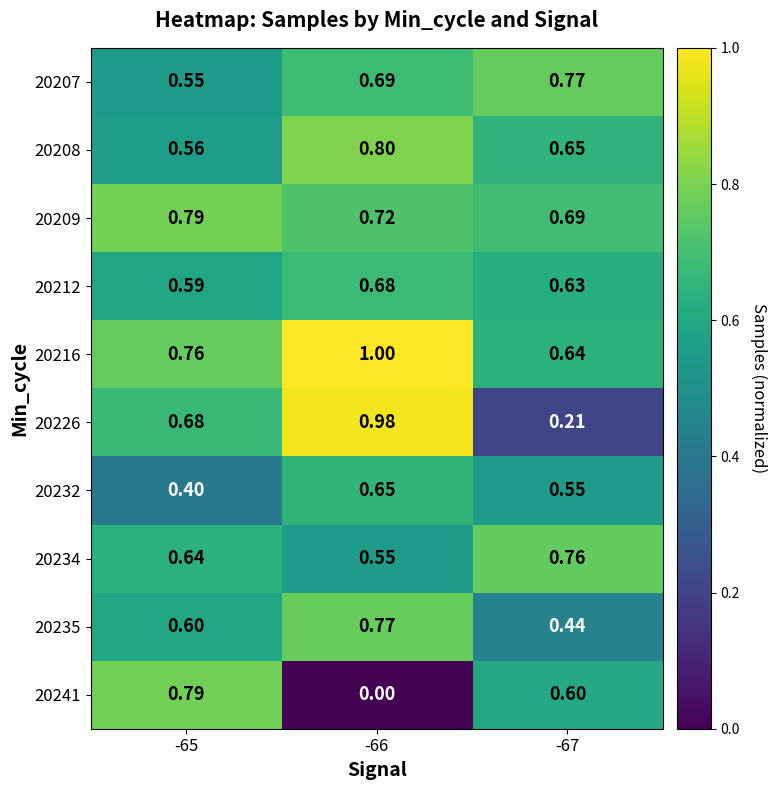

How many data points does each series have?

3